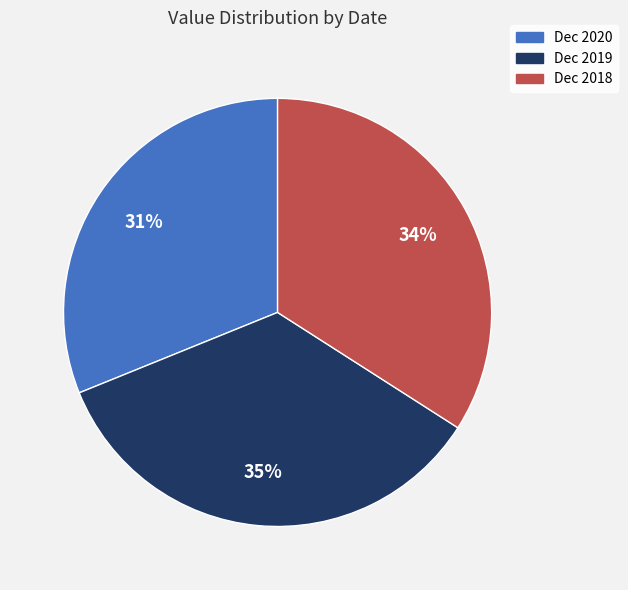

How many segments does this pie chart have?

3